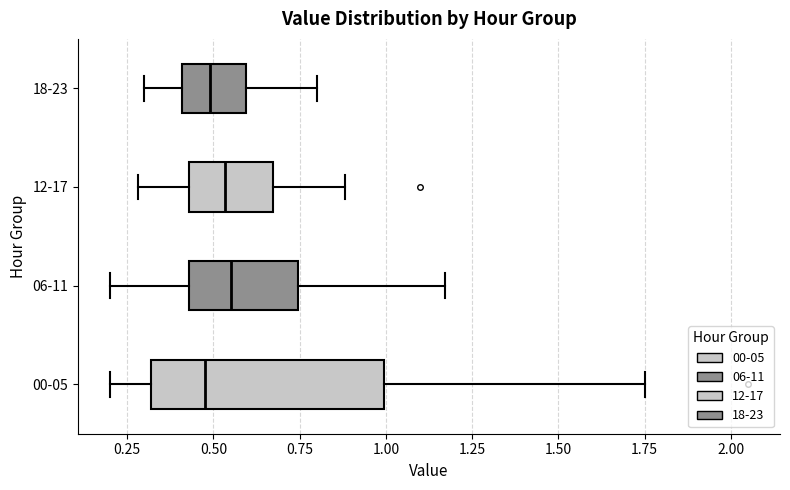

Comparing the boxes themselves (not the whiskers), which one is the widest?

00-05